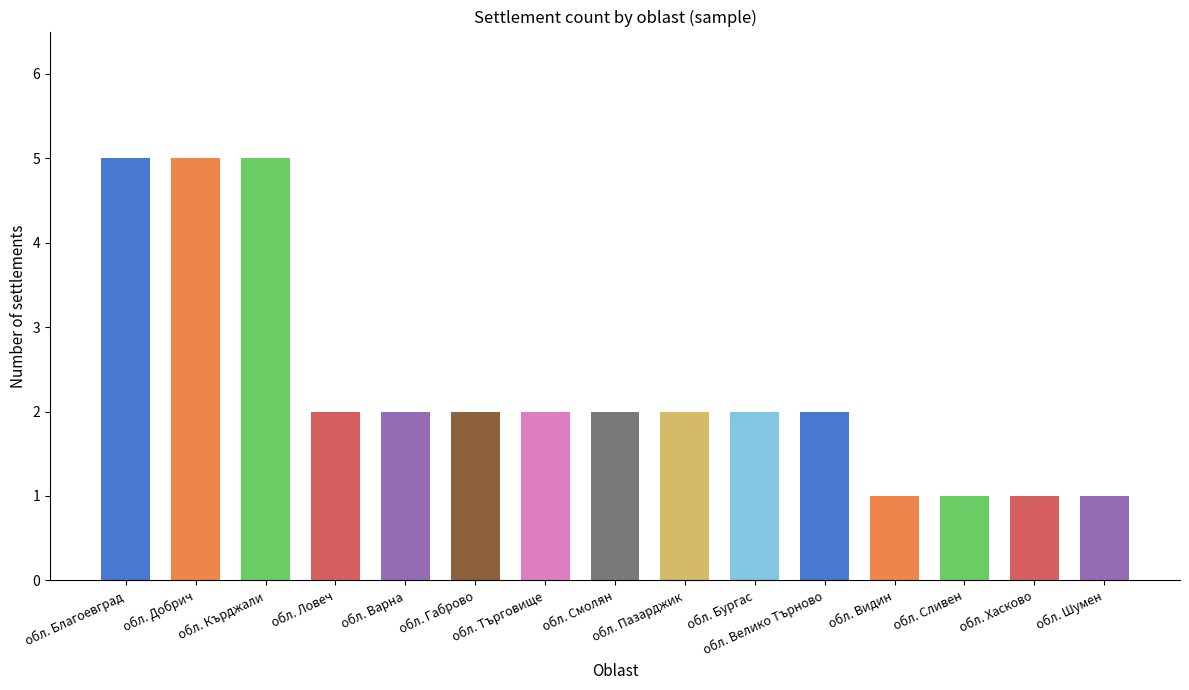

At which label does the data first exceed 2?

обл. Благоевград